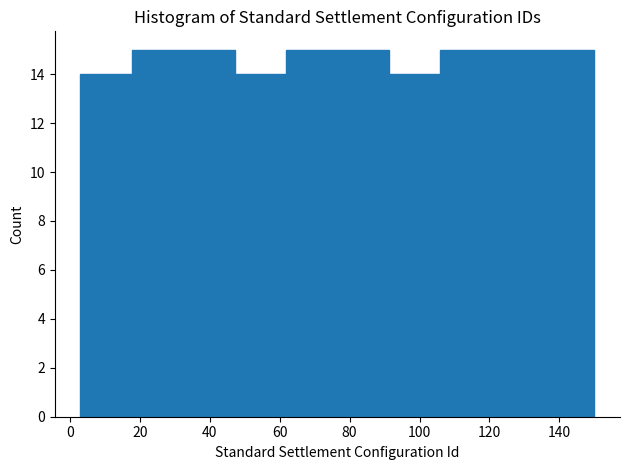

Reading left to right, list every bar in this chart as the range it spans on the x-axis followed by its height. Neither the bar edges nor the heights are printed on the chart, so give them approximately, as read against the axes.

4 to 18: 14
18 to 32: 15
32 to 48: 15
48 to 62: 14
62 to 76: 15
76 to 92: 15
92 to 106: 14
106 to 120: 15
120 to 136: 15
136 to 150: 15